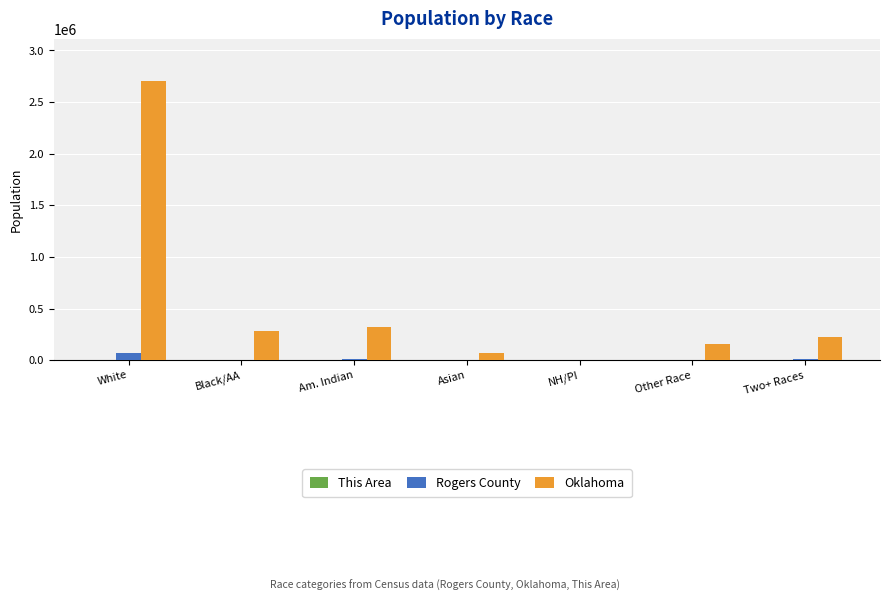

The value of Oklahoma at Am. Indian is 321687. True or false?

True